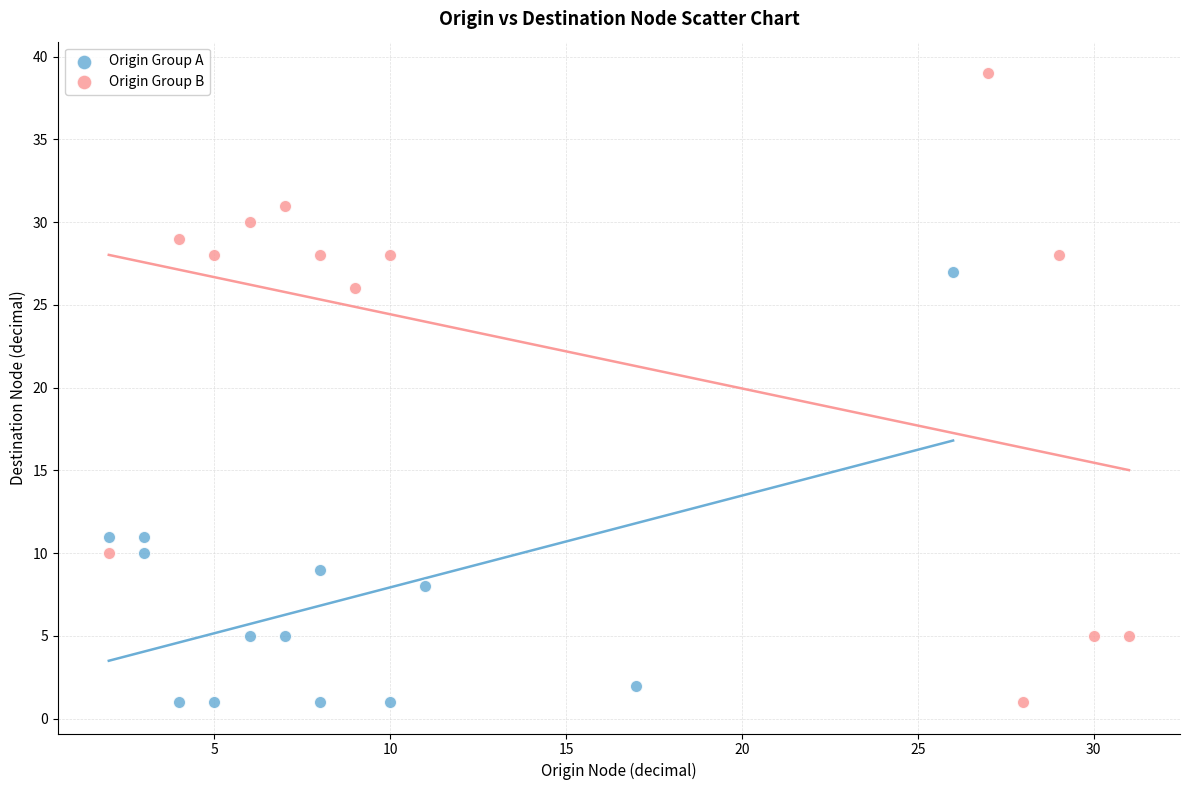

Which series contains the highest Y value?

Origin Group B